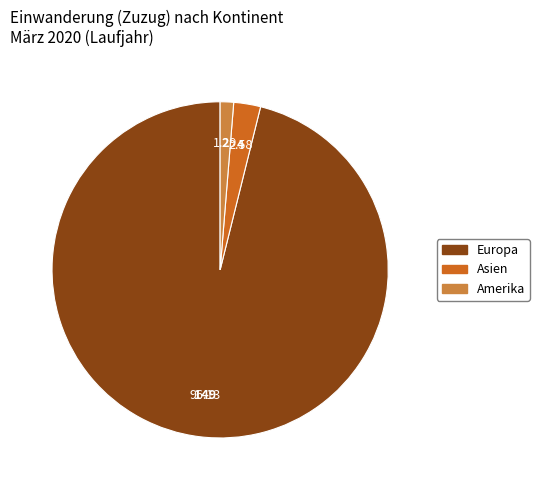

Does any single category account for the majority?

Yes